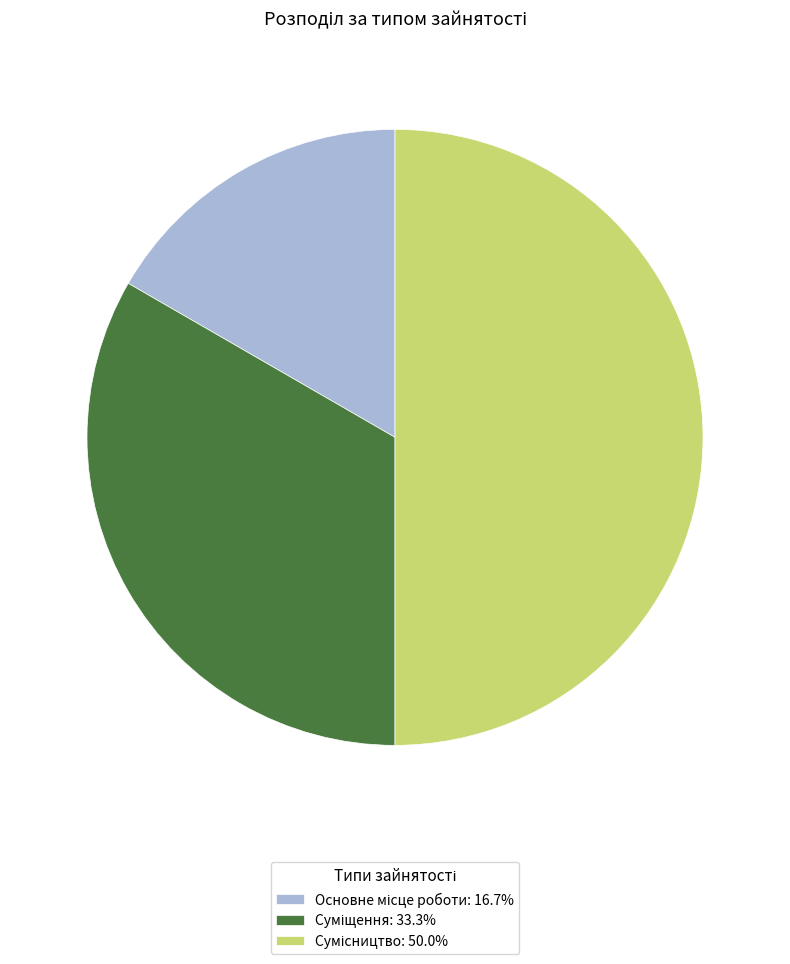

What is the total percentage of Основне місце роботи and Суміщення?

50.0%